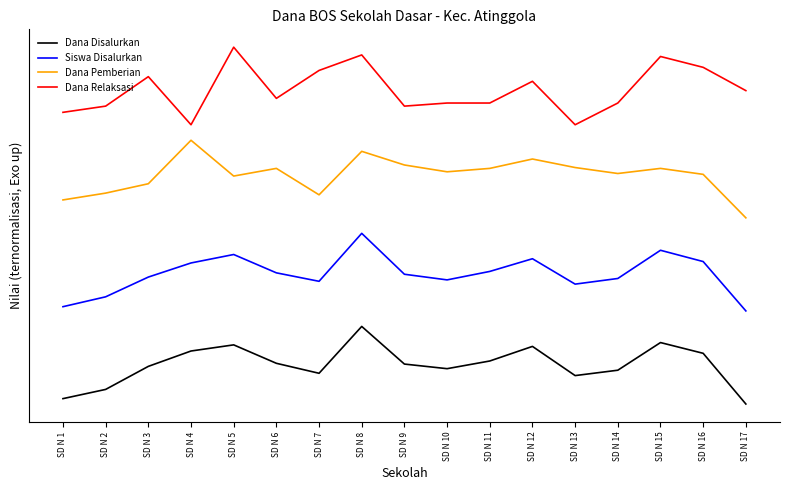

Which has a higher value, SD N 11 or SD N 2?

SD N 11